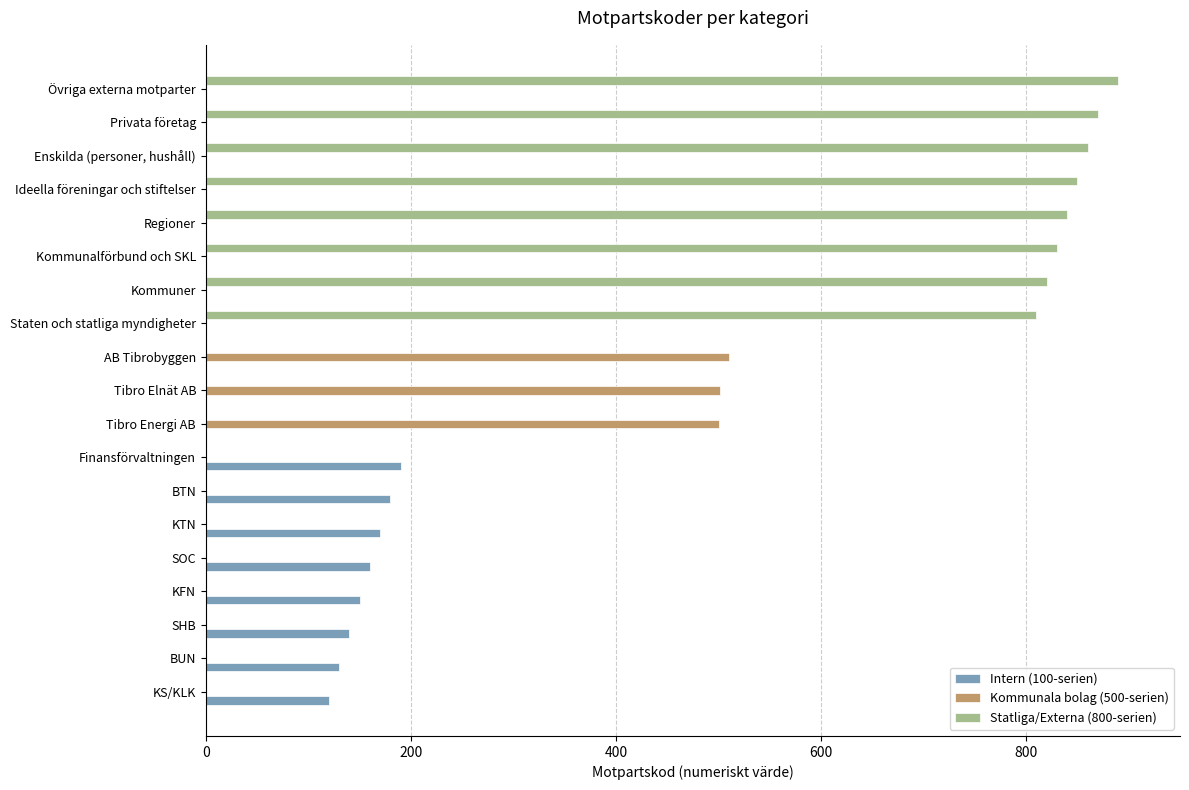

How many values in the Intern (100-serien) series exceed 0?

8